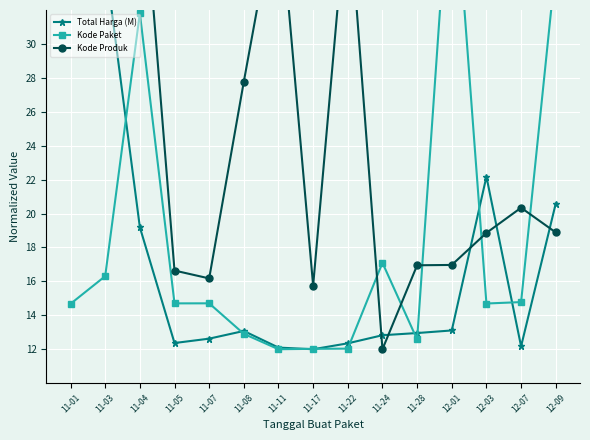

What is the minimum value for Kode Paket?

12.0